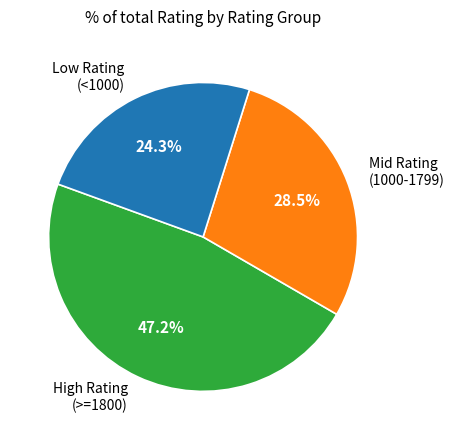

Does any single category account for the majority?

No